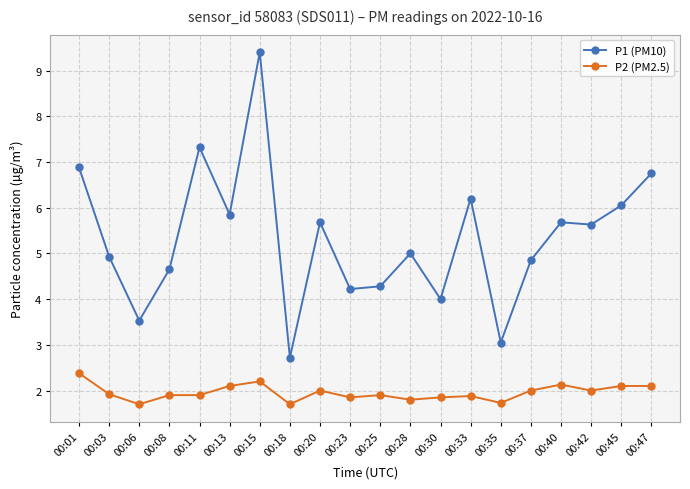

What is the difference between the second highest and second lowest values in the P1 (PM10) series?

4.3